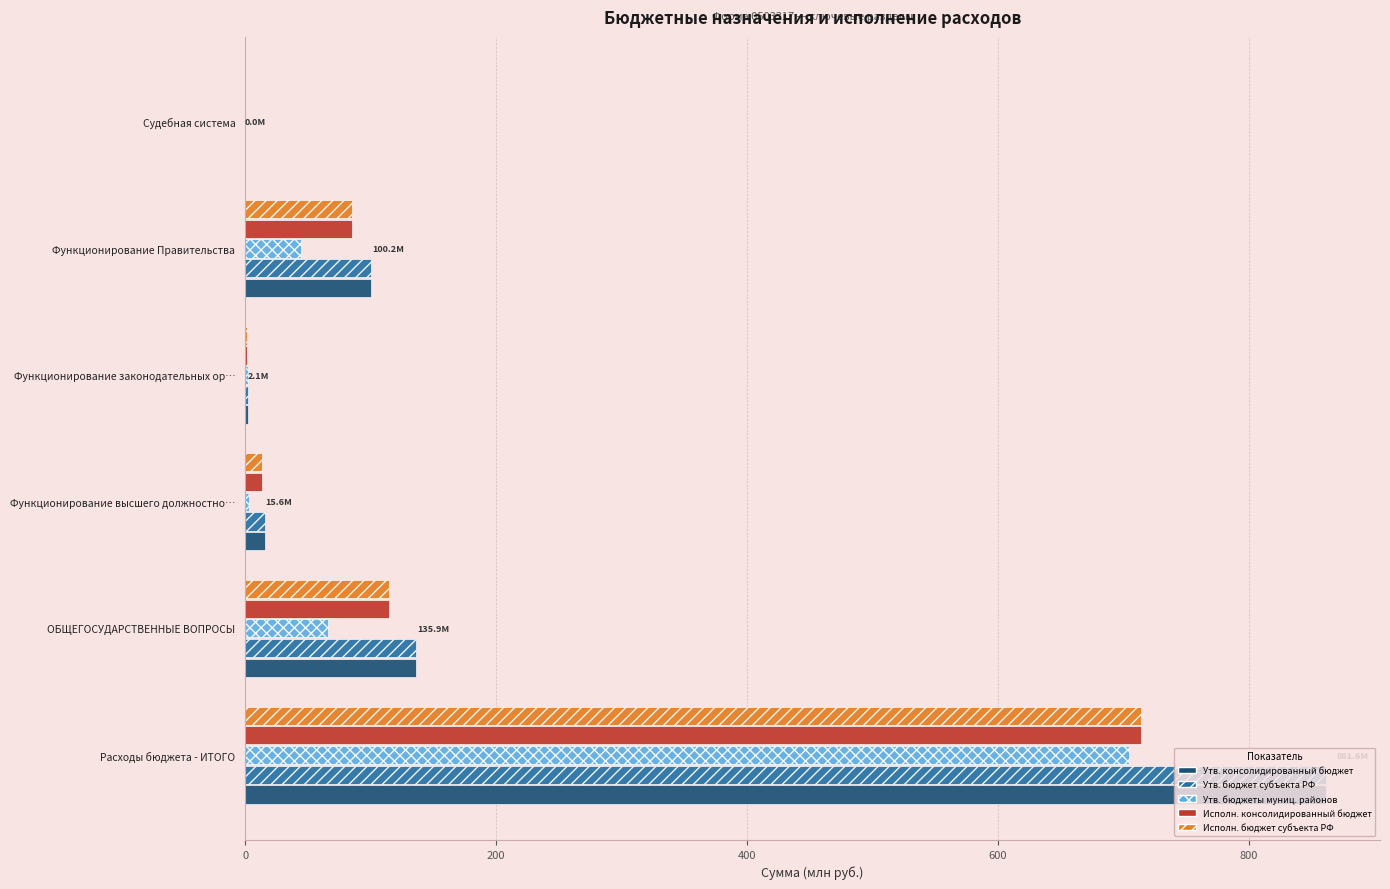

Read the Утв. бюджеты муниц. районов value at ОБЩЕГОСУДАРСТВЕННЫЕ ВОПРОСЫ.

66.2